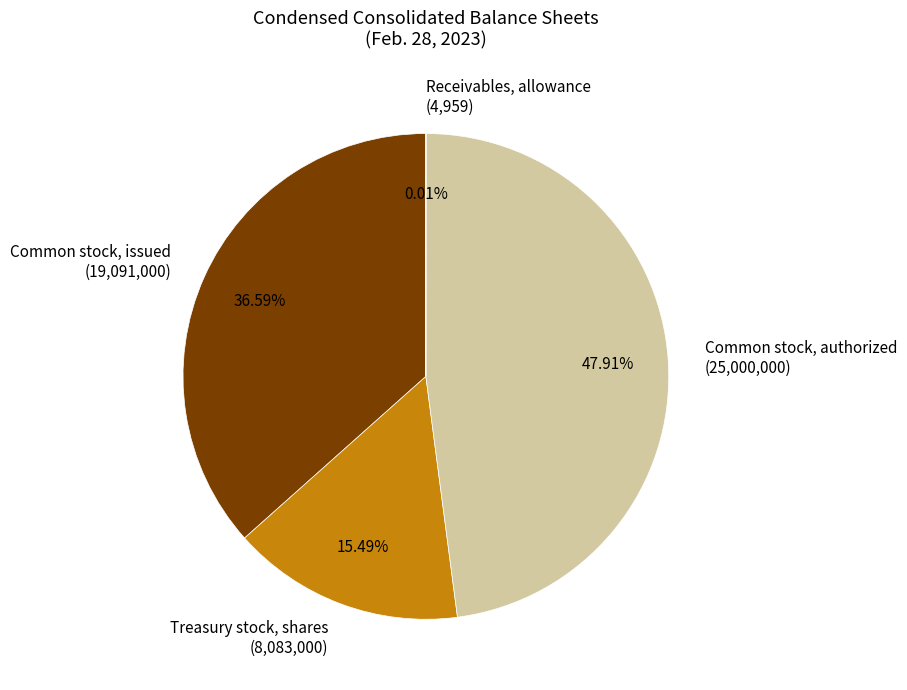

Which has a higher value, Treasury stock, shares (8,083,000) or Common stock, authorized (25,000,000)?

Common stock, authorized (25,000,000)